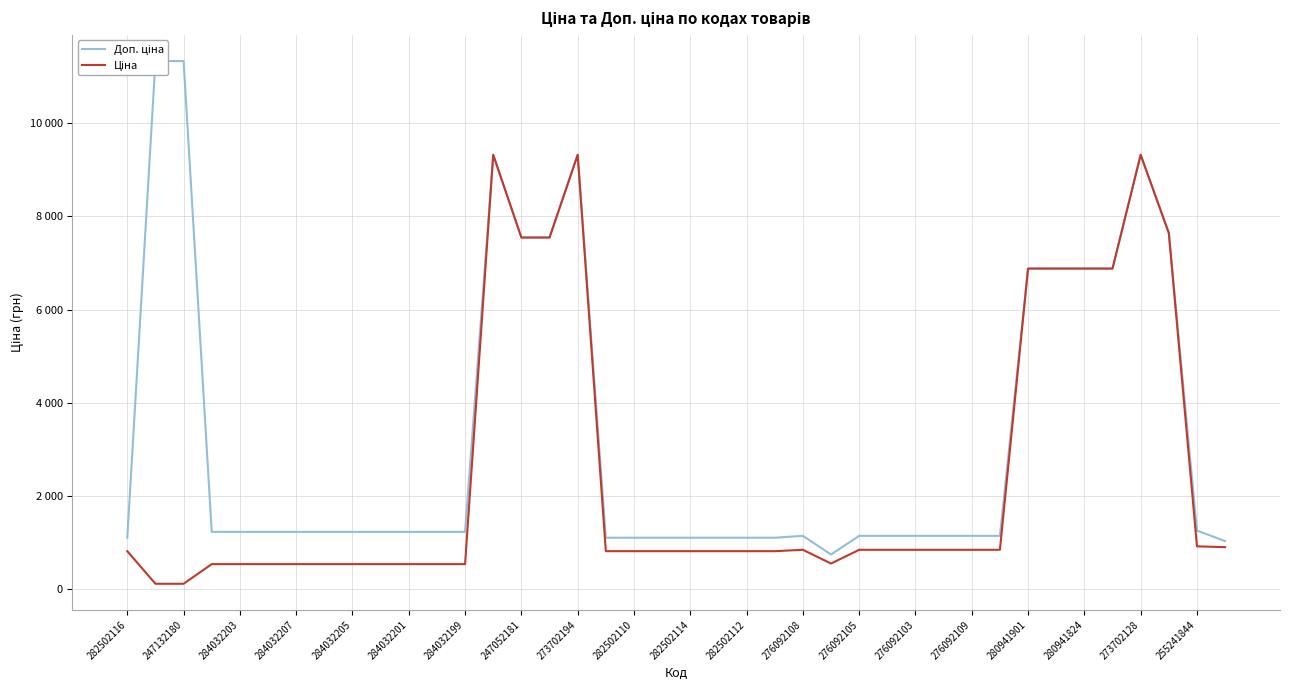

How many data points in Доп. ціна are above 1227?

23